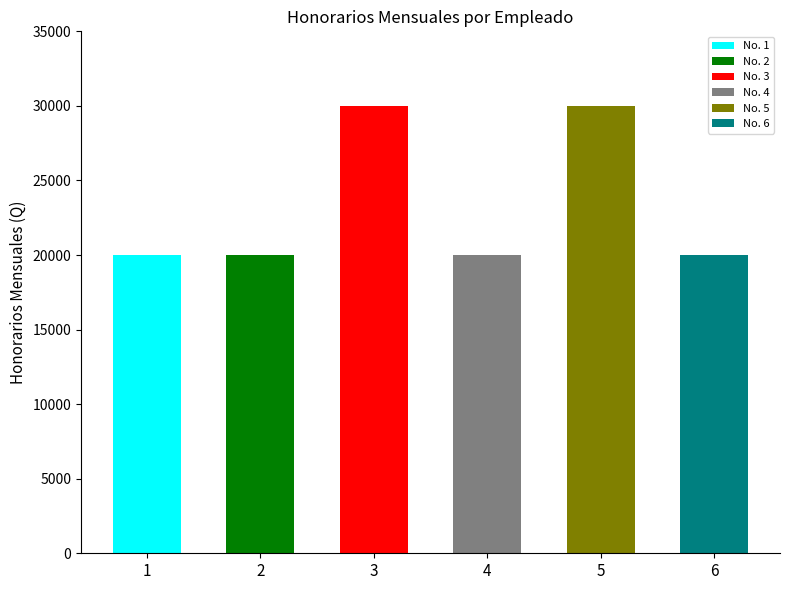

How many values exceed 20000?

2